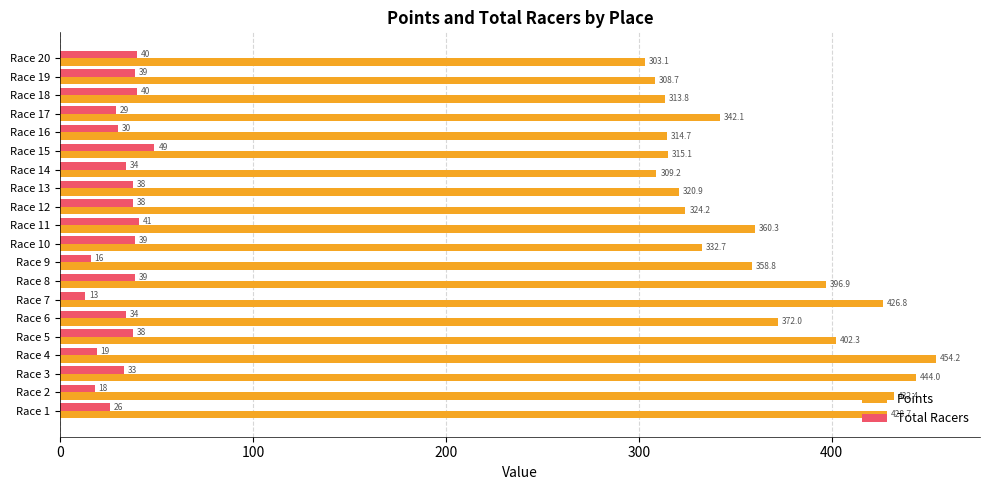

What is the difference between the maximum and second lowest values in the Total Racers series?

33.0